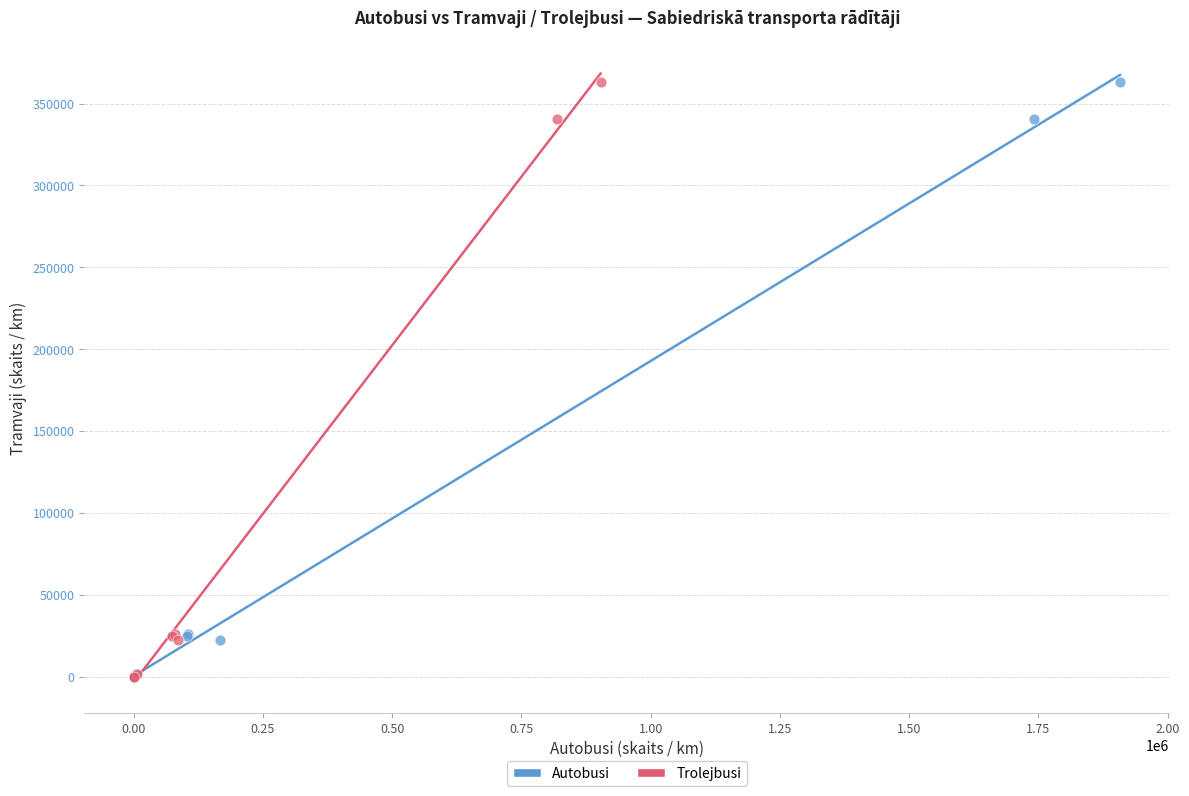

What are all the series names shown in the legend?

Autobusi, Trolejbusi